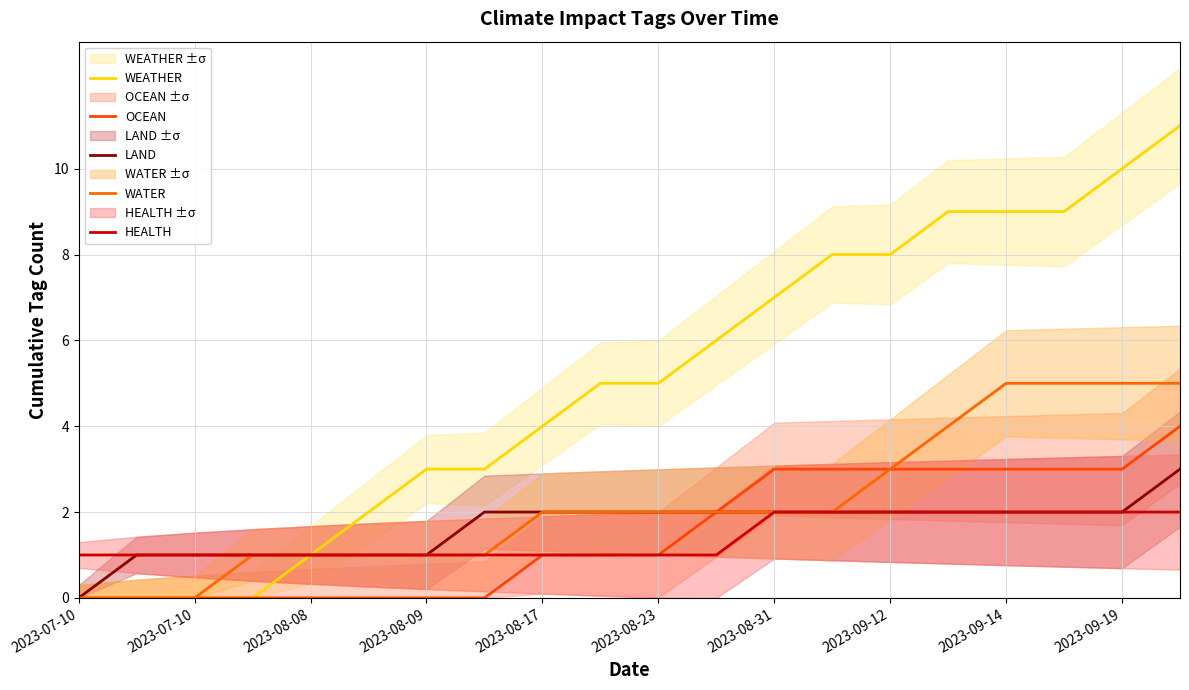

True or false: LAND and HEALTH cross at least once.

False